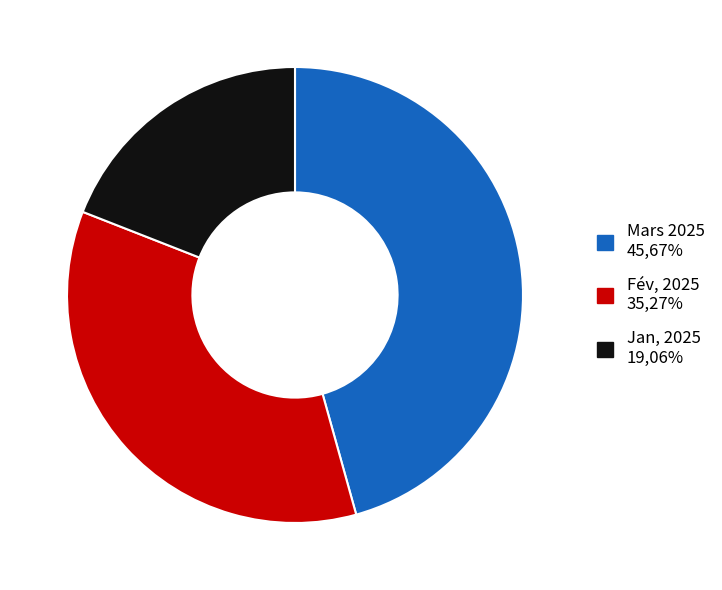

Is there any slice that represents more than half of the pie?

No